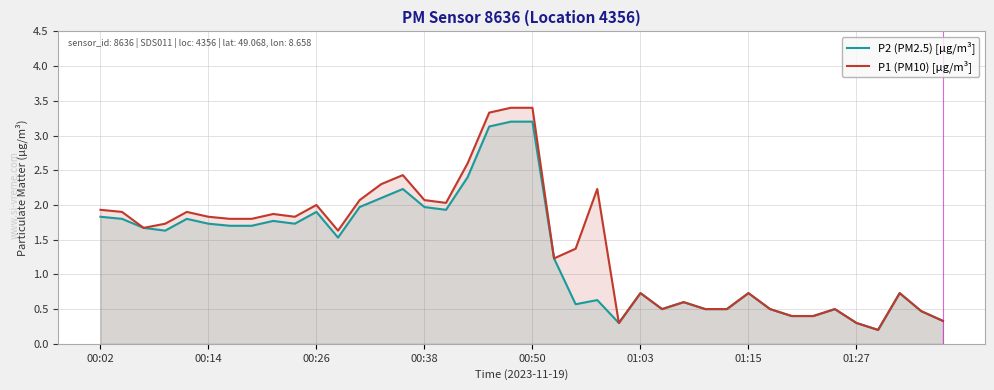

What is the greatest value displayed?

3.4